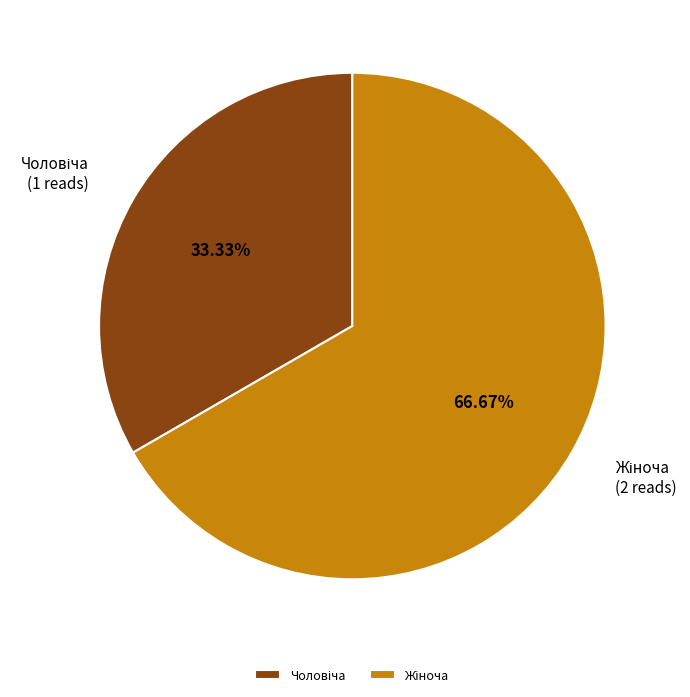

How many segments does this pie chart have?

2